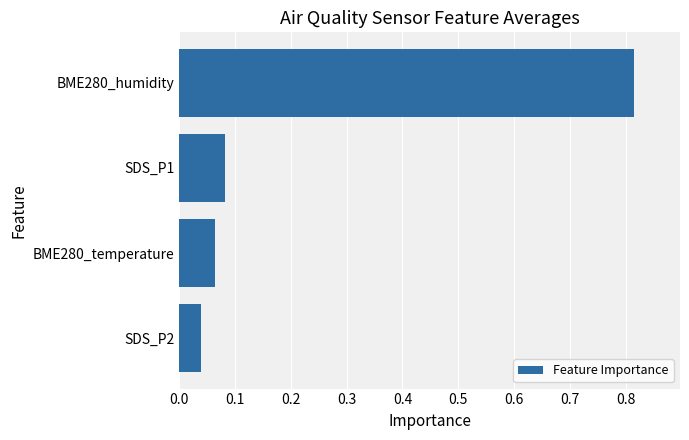

Is it true that the value at BME280_humidity is 1.4?

False